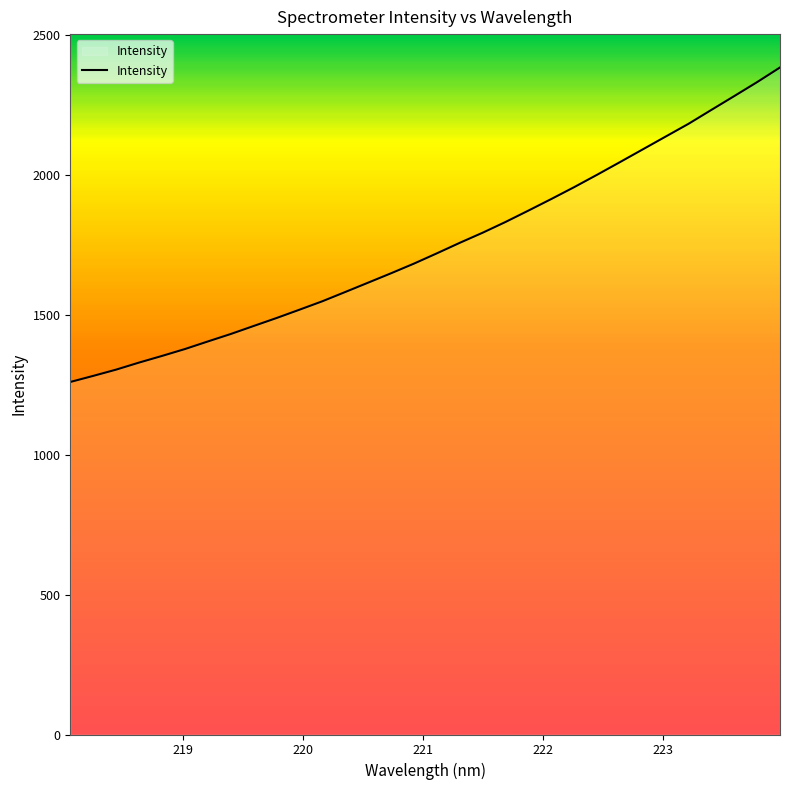

What is the greatest value displayed?

2385.6